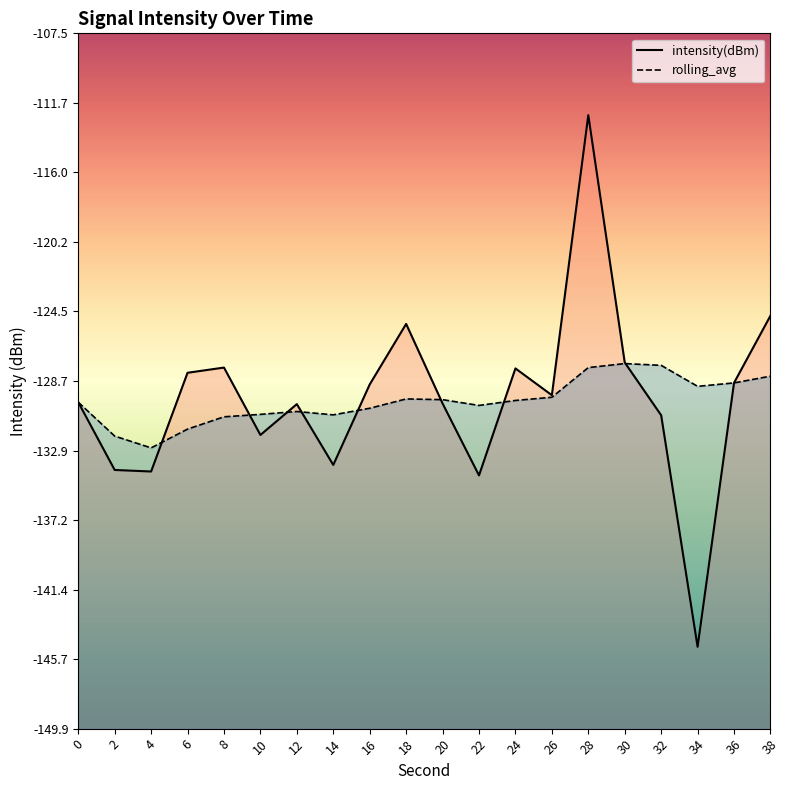

What is the sum of all intensity(dBm) values?

-2595.9